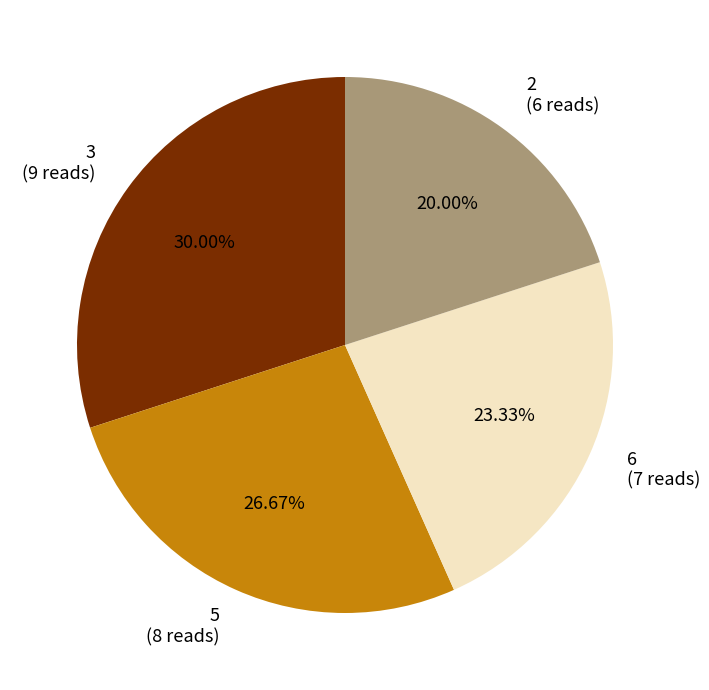

What is the largest slice in the pie chart?

3